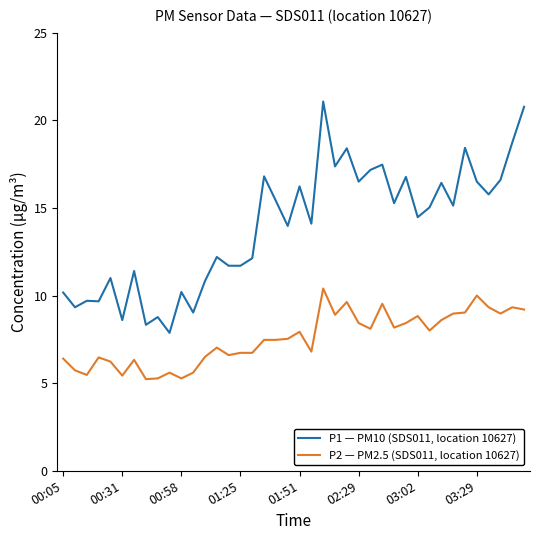

Rank the series by their maximum value, from highest to lowest.

P1 — PM10 (SDS011, location 10627), P2 — PM2.5 (SDS011, location 10627)